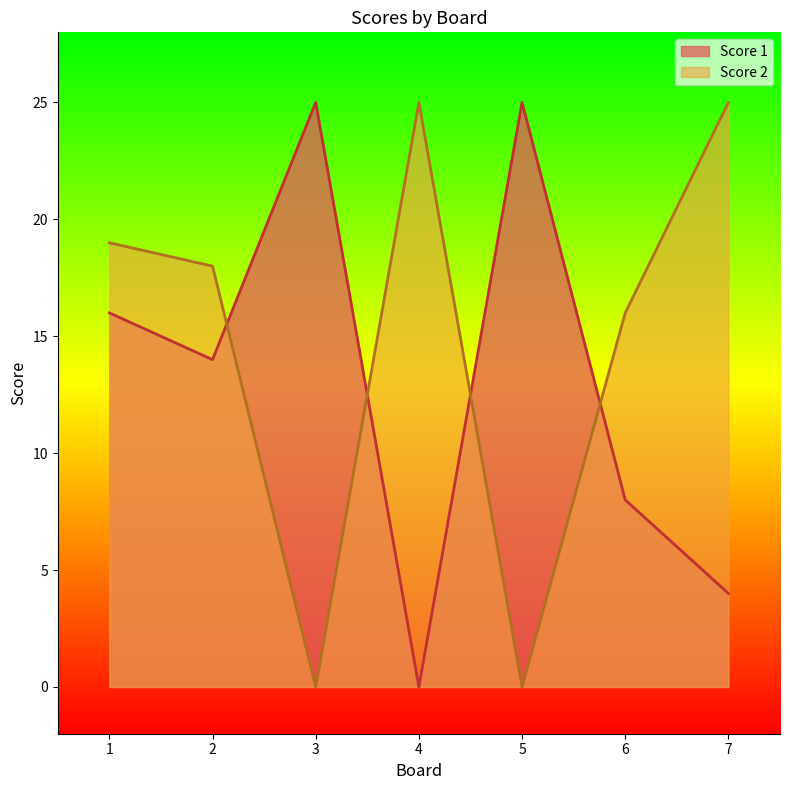

Which series ends up on top after the final intersection of Score 2 and Score 1?

Score 2